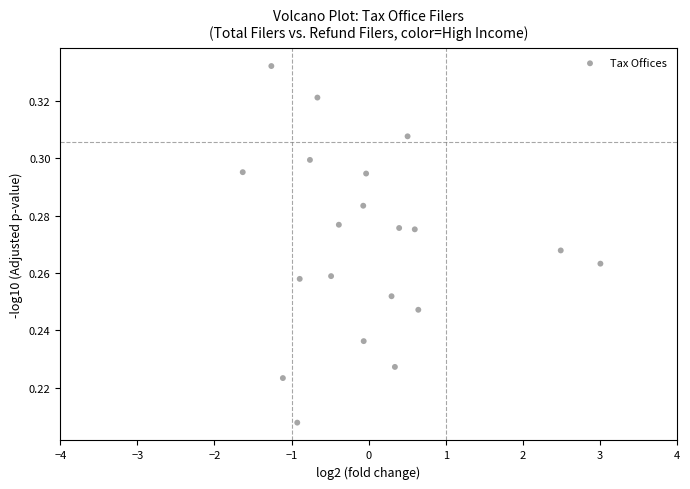

What is the range of X values (max minus min)?

4.6